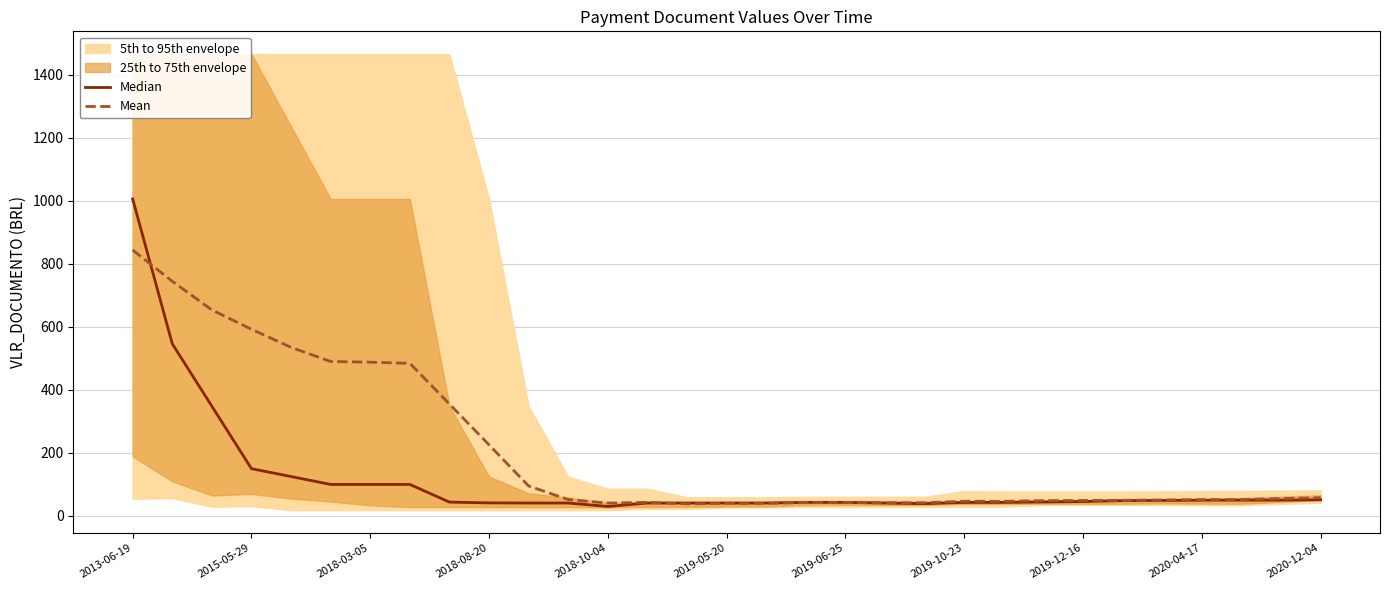

Count the number of categories in the chart.

31